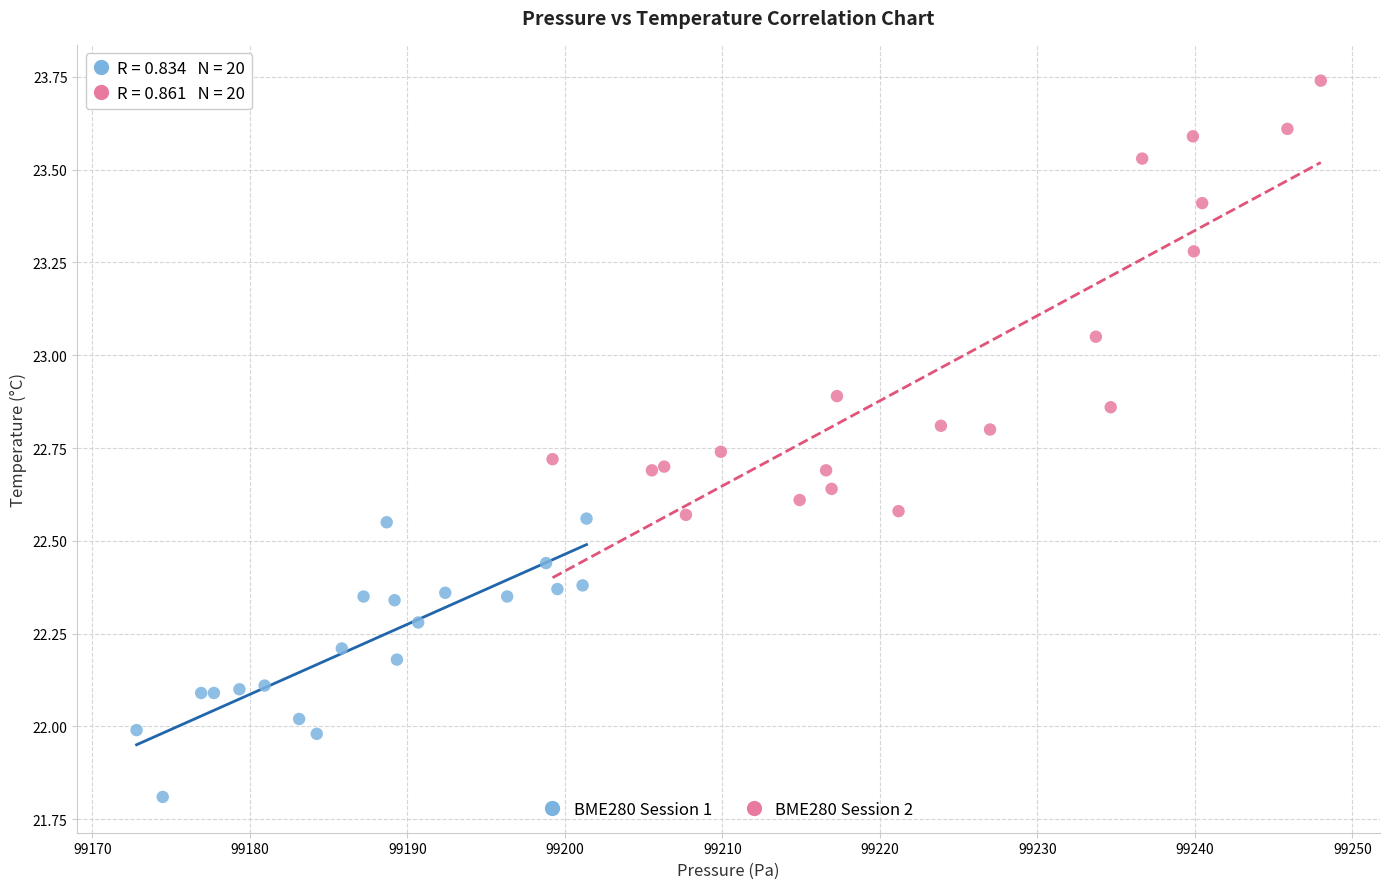

Which series contains the lowest Y value?

BME280 Session 1